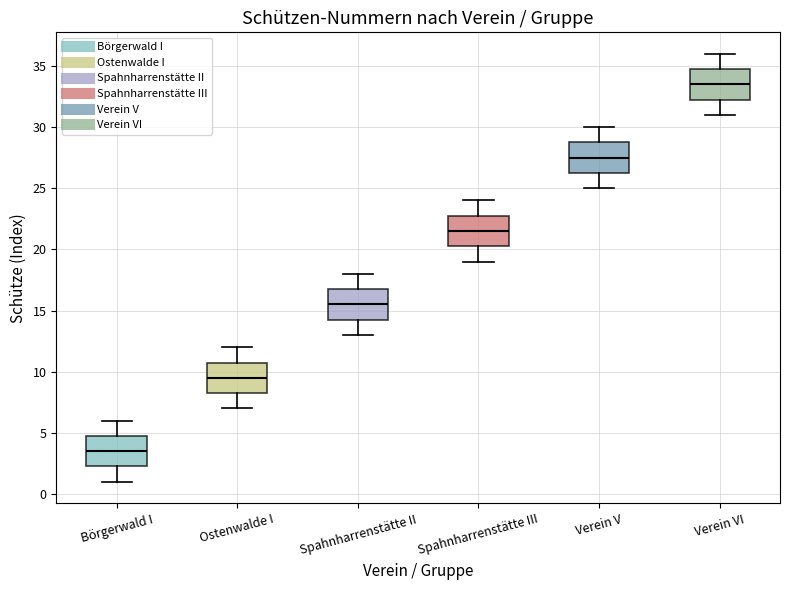

Which box's median line is the highest?

Verein VI